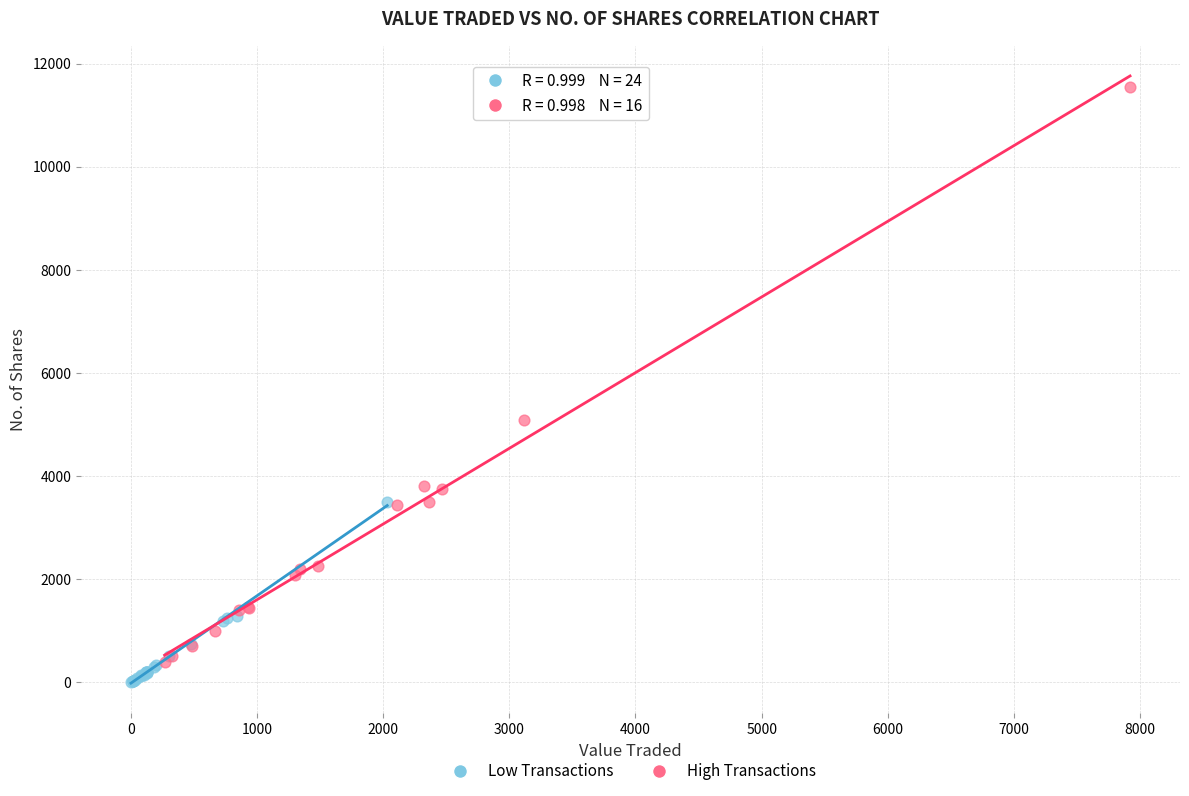

Which series has the largest Y range (max minus min)?

High Transactions